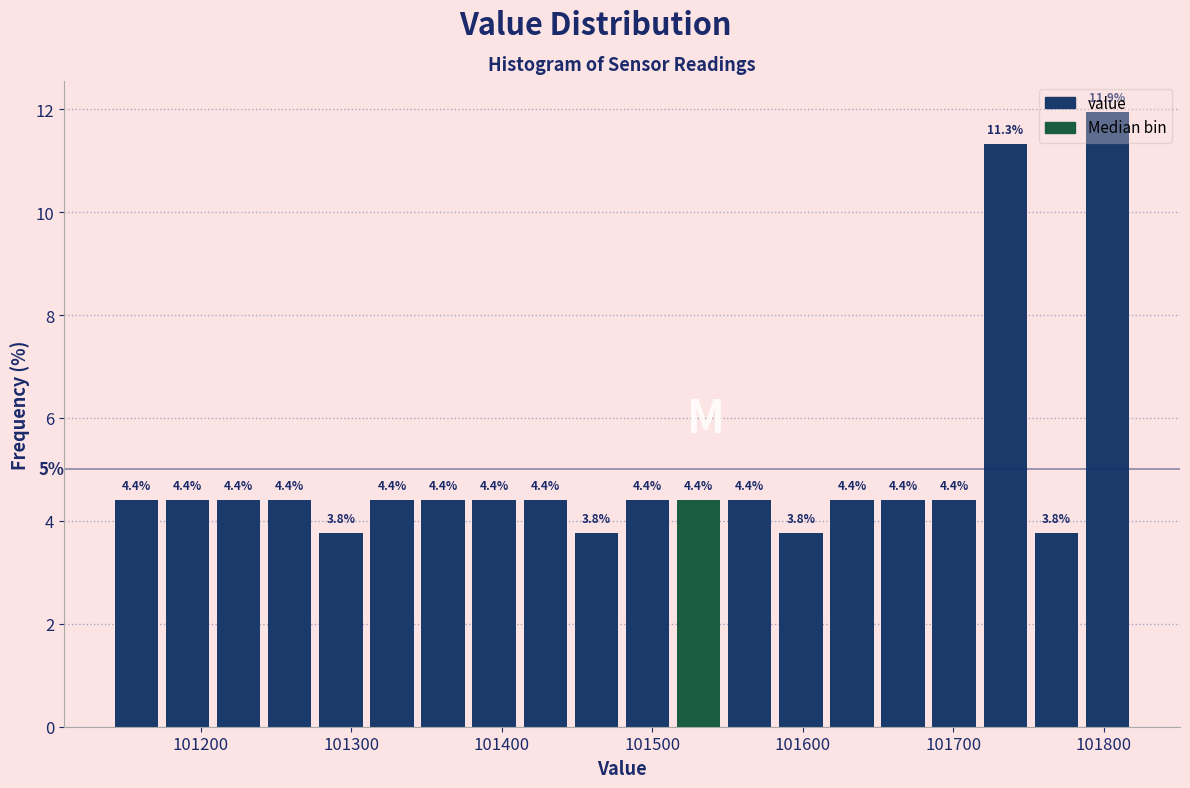

Around what value on the x-axis is the tallest bar? Give the approximate position of its centre, as read against the axis.

101800